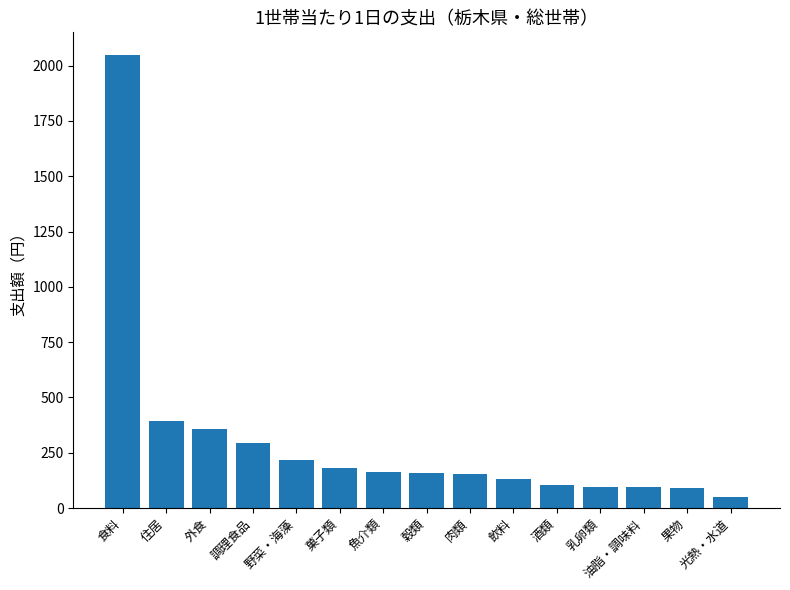

What is the maximum value shown in the chart?

2047.7